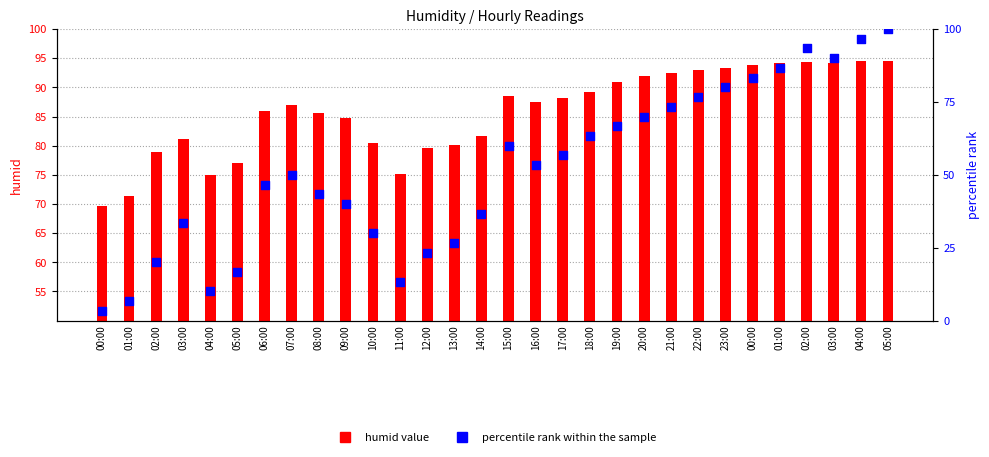

What are all the series names shown in the legend?

humid value, percentile rank within the sample